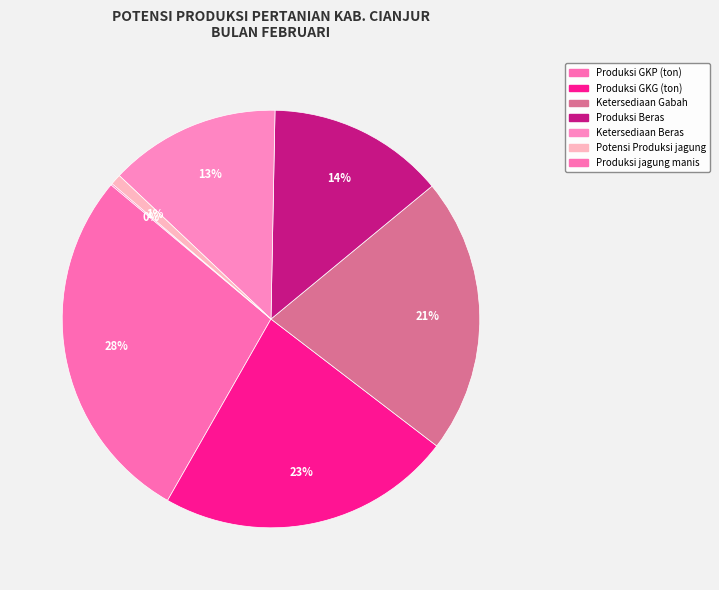

Rank the categories by value from highest to lowest.

Produksi GKP (ton), Produksi GKG (ton), Ketersediaan Gabah, Produksi Beras, Ketersediaan Beras, Potensi Produksi jagung, Produksi jagung manis